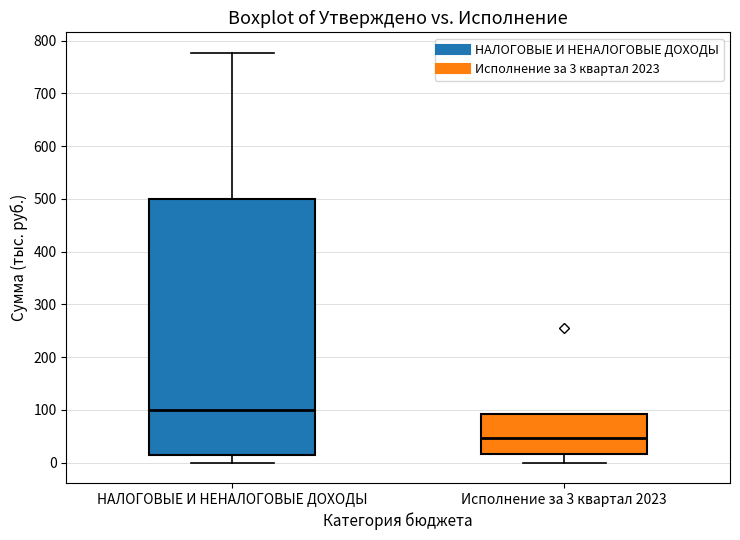

Which box is the tallest, from its lower edge to its upper edge?

НАЛОГОВЫЕ И НЕНАЛОГОВЫЕ ДОХОДЫ